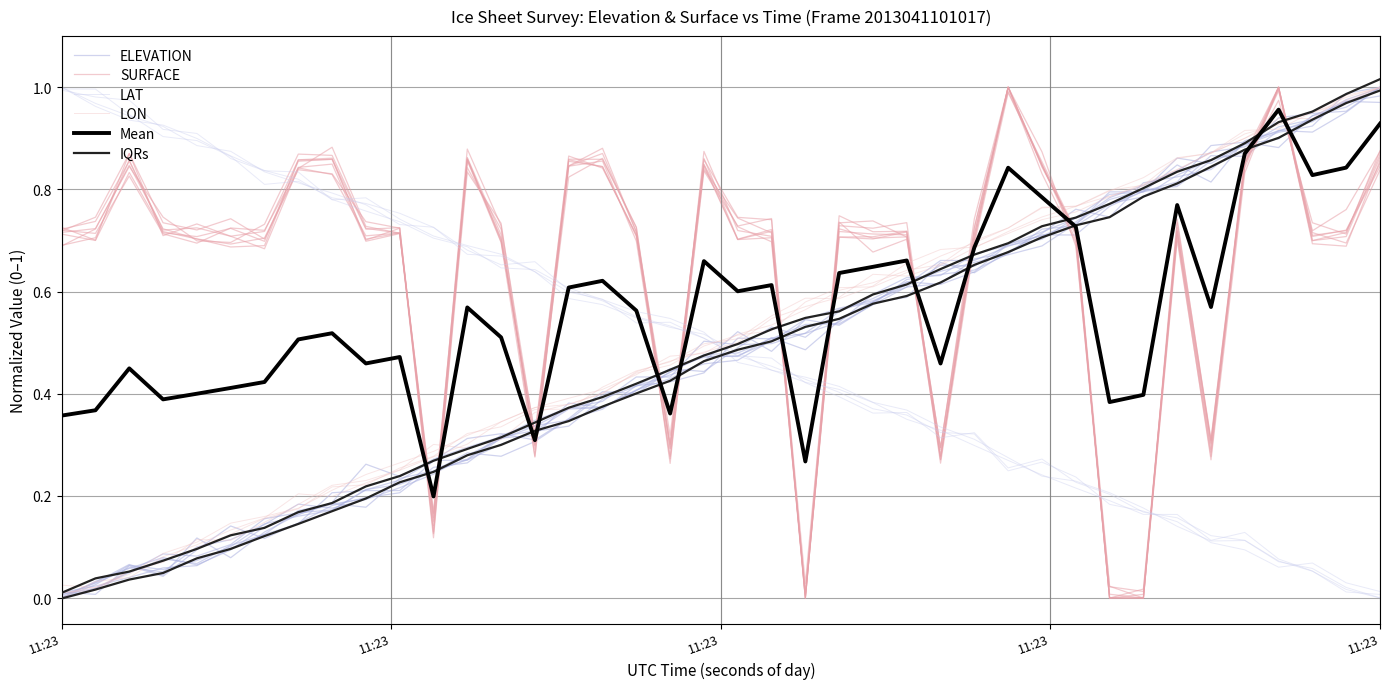

At which category does the chart reach its peak across all series?

11:23